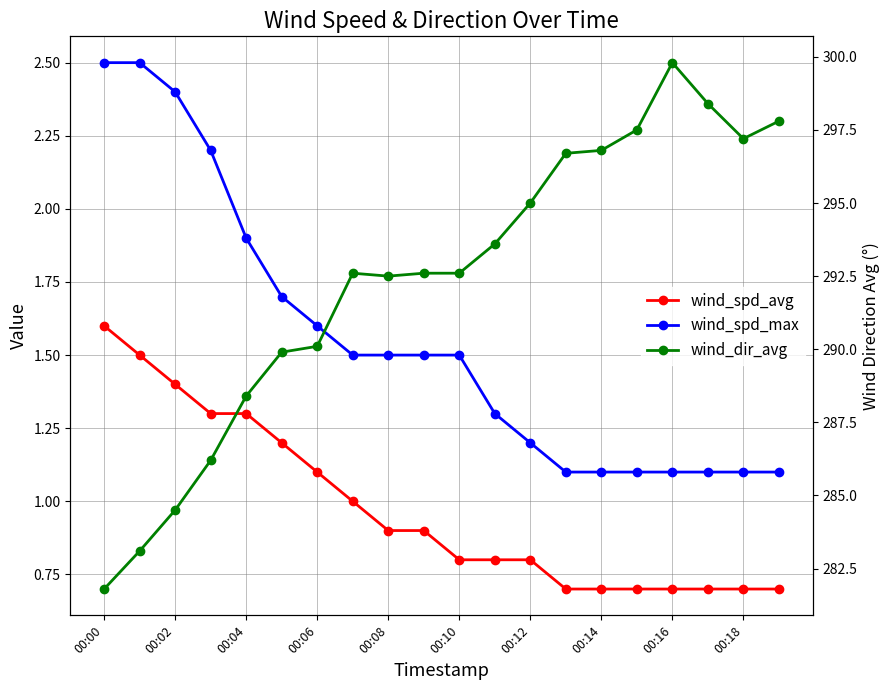

What is the difference between the second highest and minimum values in the wind_dir_avg series?

16.6